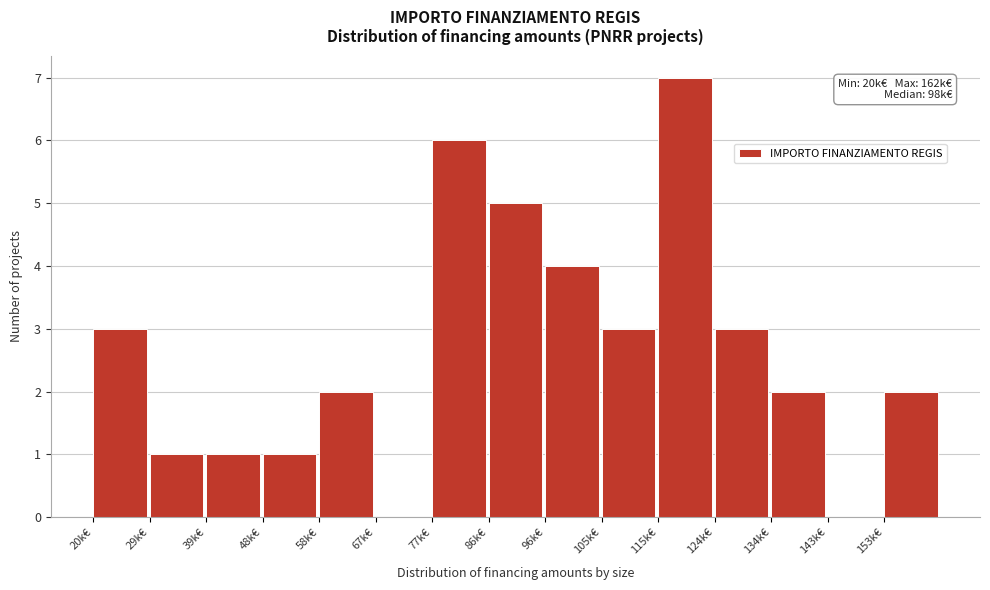

Reading right to left, extract all data points from this chart.

153k€=2	143k€=0	134k€=2	124k€=3	115k€=7	105k€=3	96k€=4	86k€=5	77k€=6	67k€=0	58k€=2	48k€=1	39k€=1	29k€=1	20k€=3